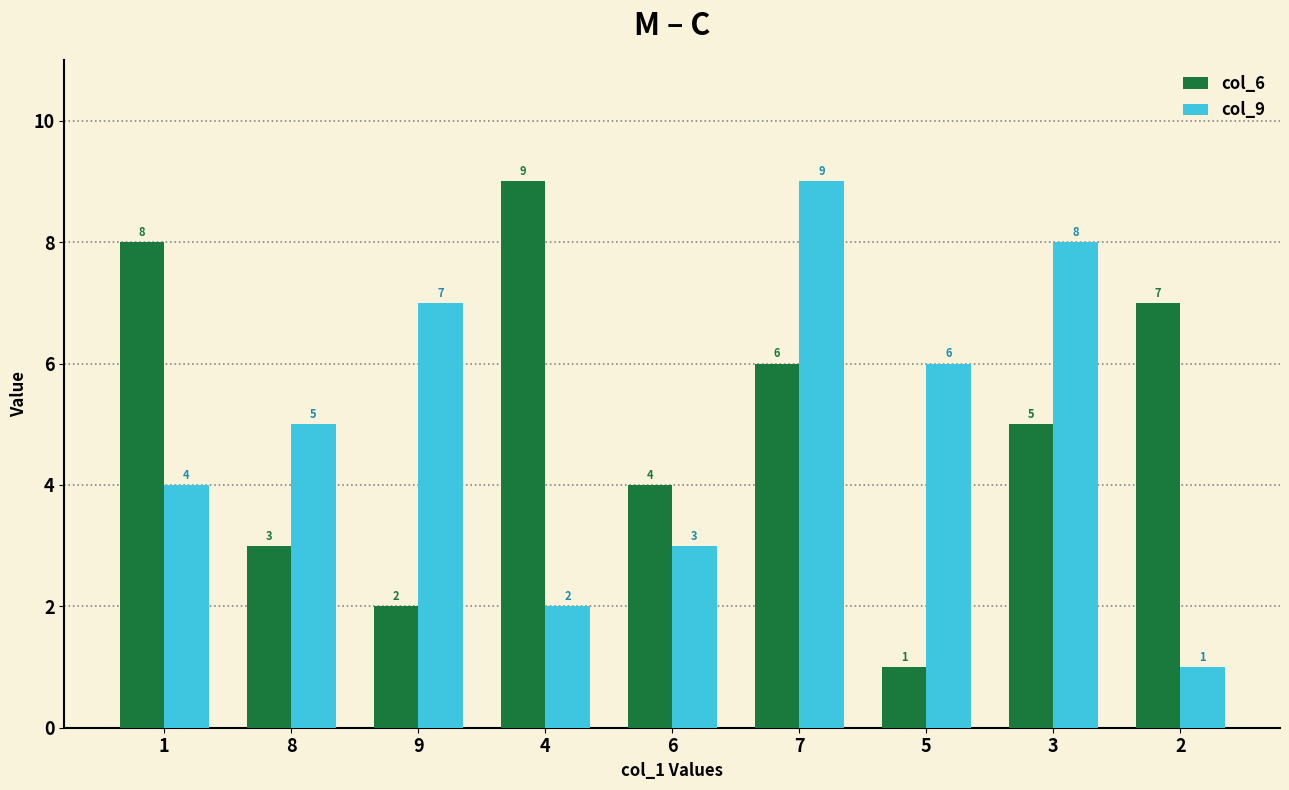

The value of col_9 at 4 is 2. True or false?

True